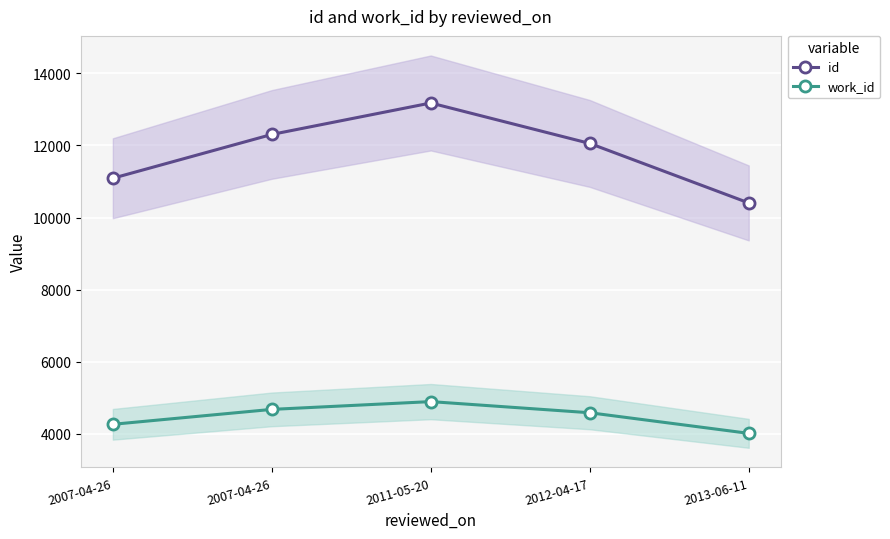

What is the sum of all id values?

59041